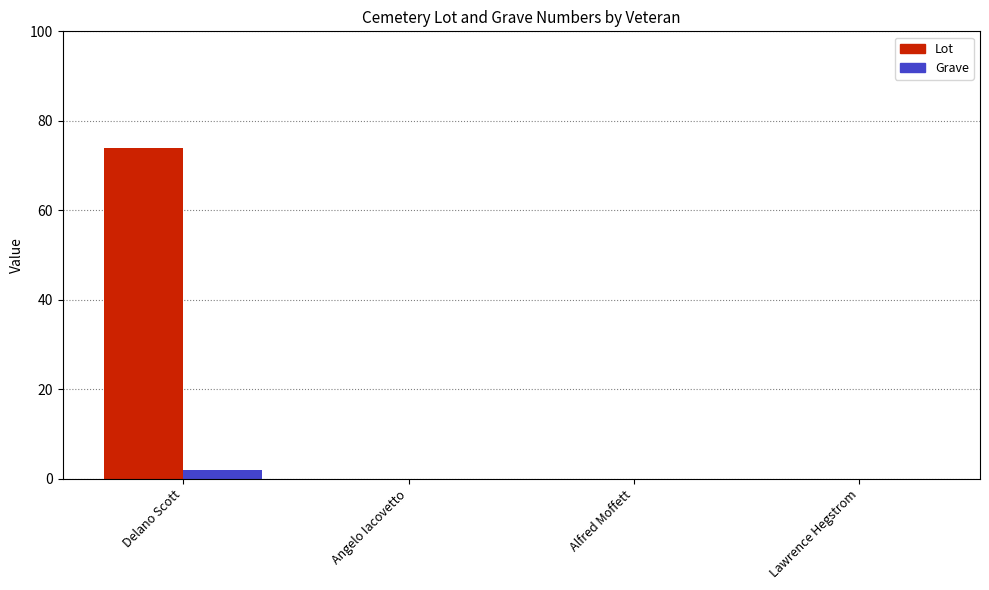

Reading left to right, transcribe all the data shown in this chart.

Lot: 74	0	0	0
Grave: 2	0	0	0